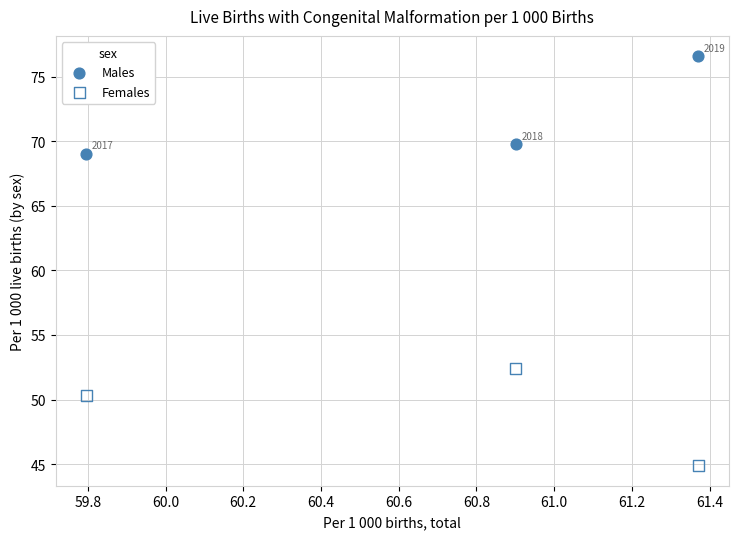

Which series contains the lowest Y value?

Females